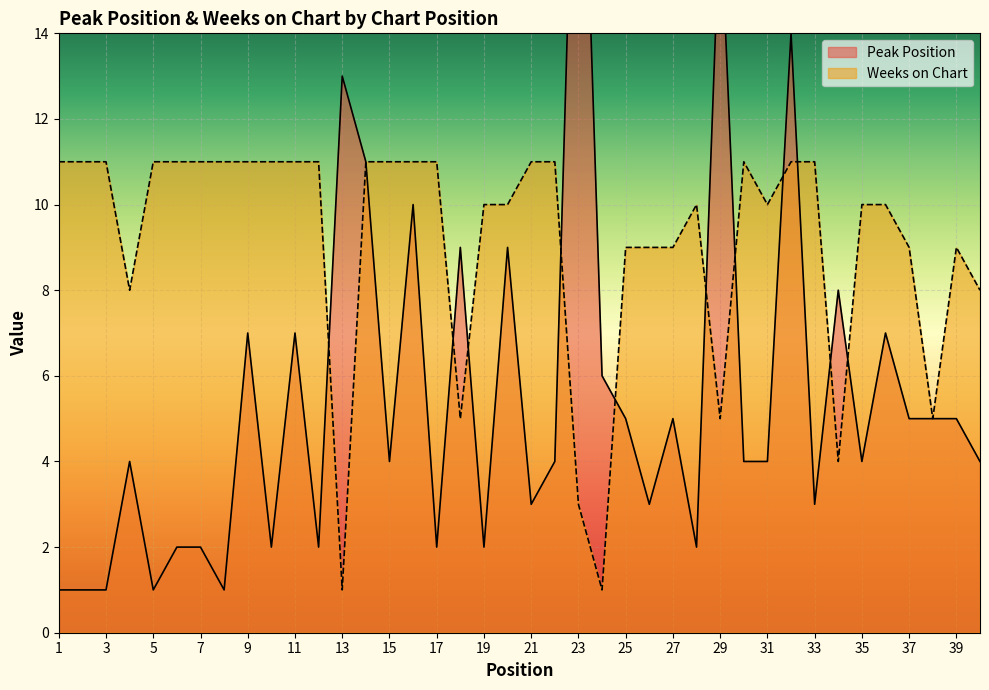

Where is the first local minimum for Peak Position?

5